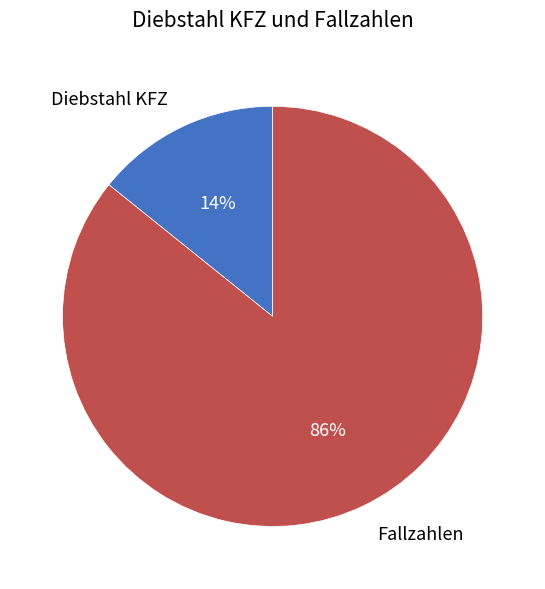

Count the number of slices in the pie.

2